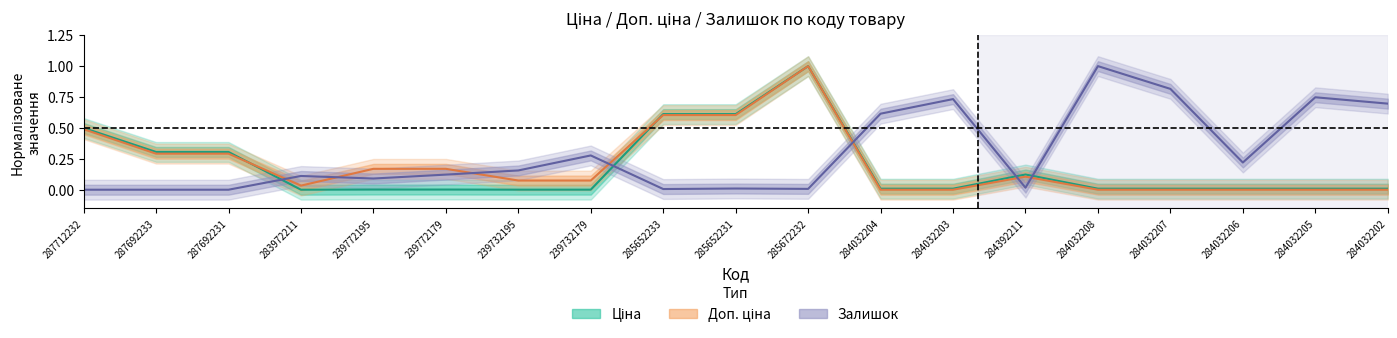

Count the number of categories in the chart.

19